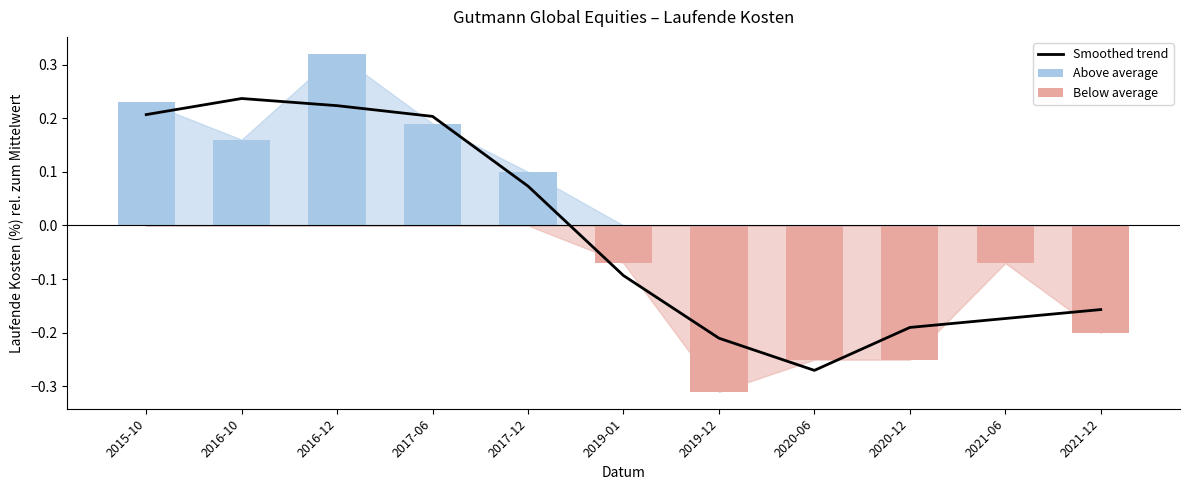

What is the difference between the maximum and minimum values?

0.5